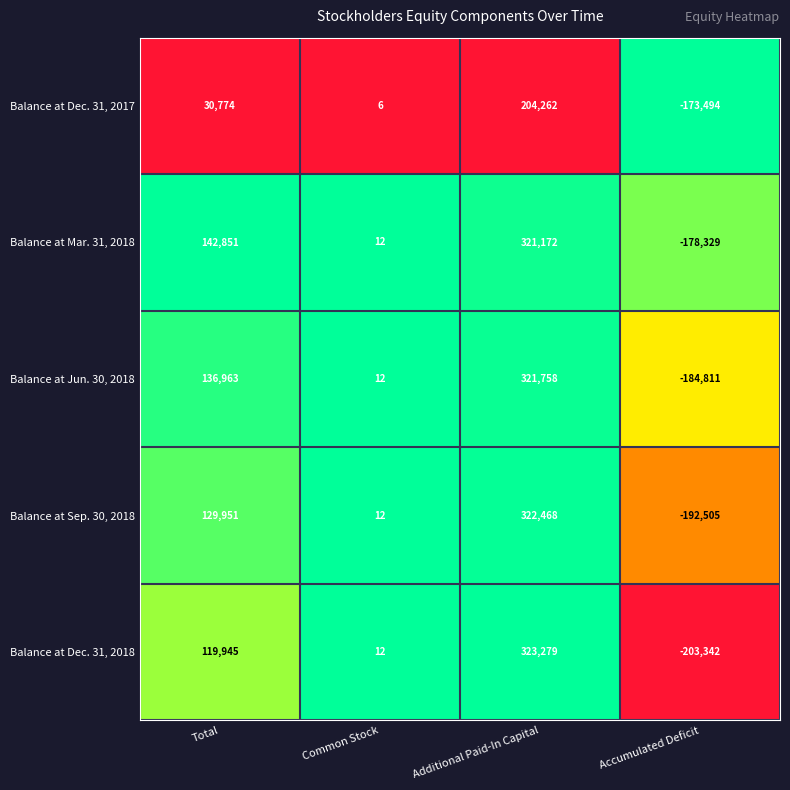

Reading right to left, transcribe all the data shown in this chart.

Balance at Dec. 31, 2017: Accumulated Deficit=-173494	Additional Paid-In Capital=204262	Common Stock=6	Total=30774
Balance at Mar. 31, 2018: Accumulated Deficit=-178329	Additional Paid-In Capital=321172	Common Stock=12	Total=142851
Balance at Jun. 30, 2018: Accumulated Deficit=-184811	Additional Paid-In Capital=321758	Common Stock=12	Total=136963
Balance at Sep. 30, 2018: Accumulated Deficit=-192505	Additional Paid-In Capital=322468	Common Stock=12	Total=129951
Balance at Dec. 31, 2018: Accumulated Deficit=-203342	Additional Paid-In Capital=323279	Common Stock=12	Total=119945